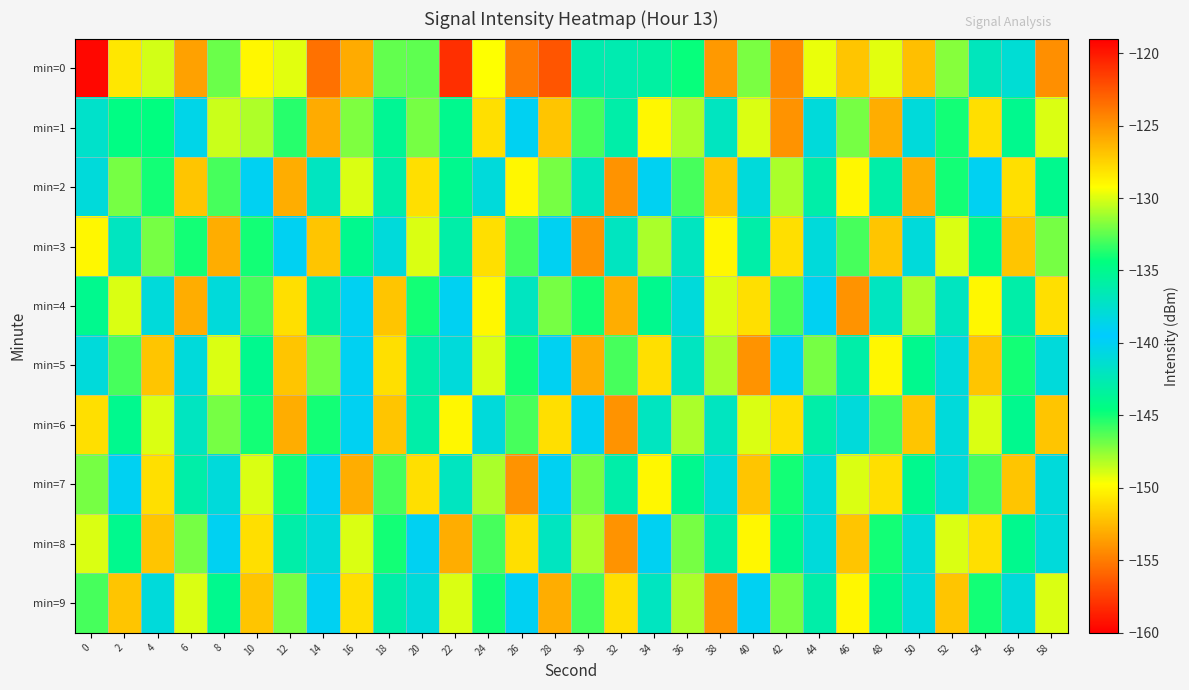

What is the spread (max minus min) of values at 2?

23.7